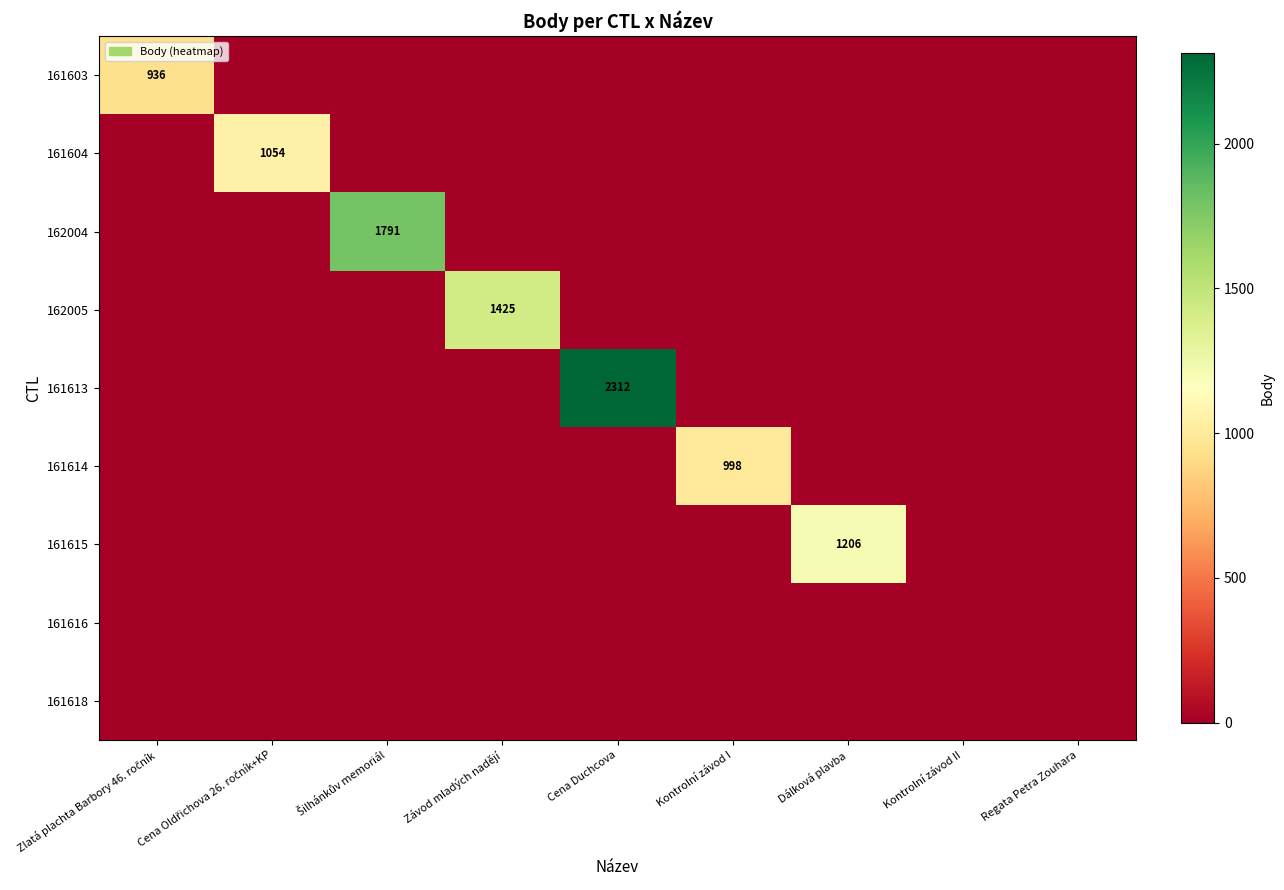

The 161613 series shows 2312 at Cena Duchcova. True or false?

True